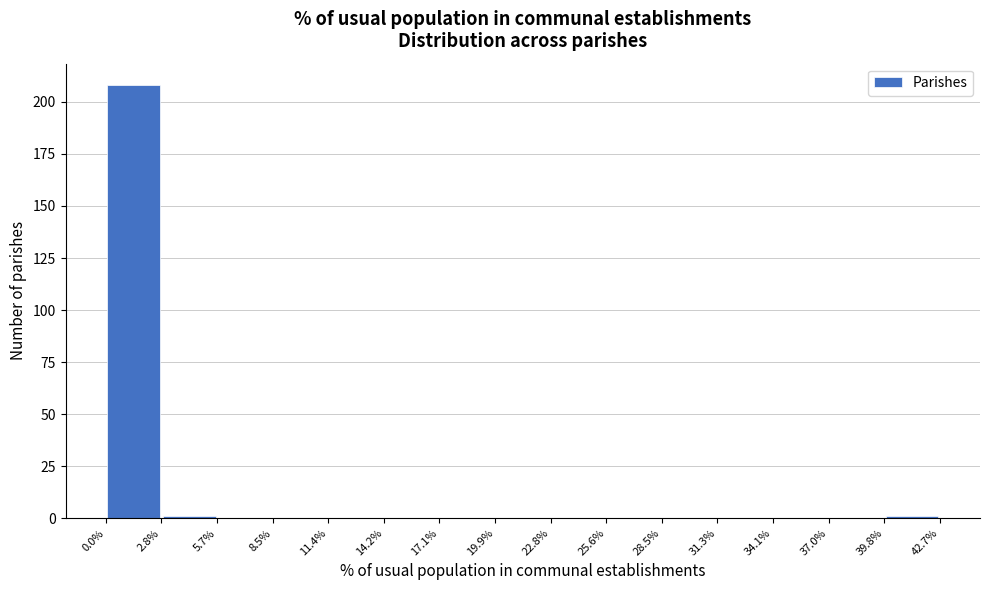

How tall is the bar that spans 0.0% to 2.8% on the x-axis? The values are not printed on the chart, so give them approximately, as read against the axis.

210